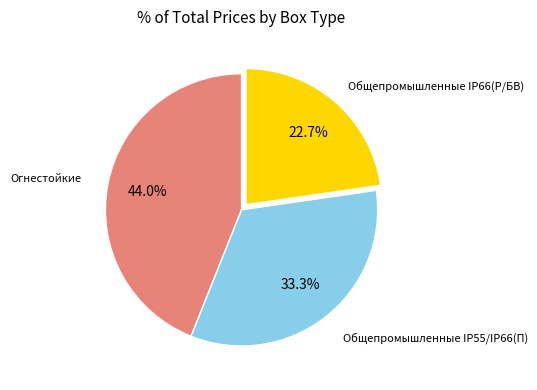

Count the number of slices in the pie.

3